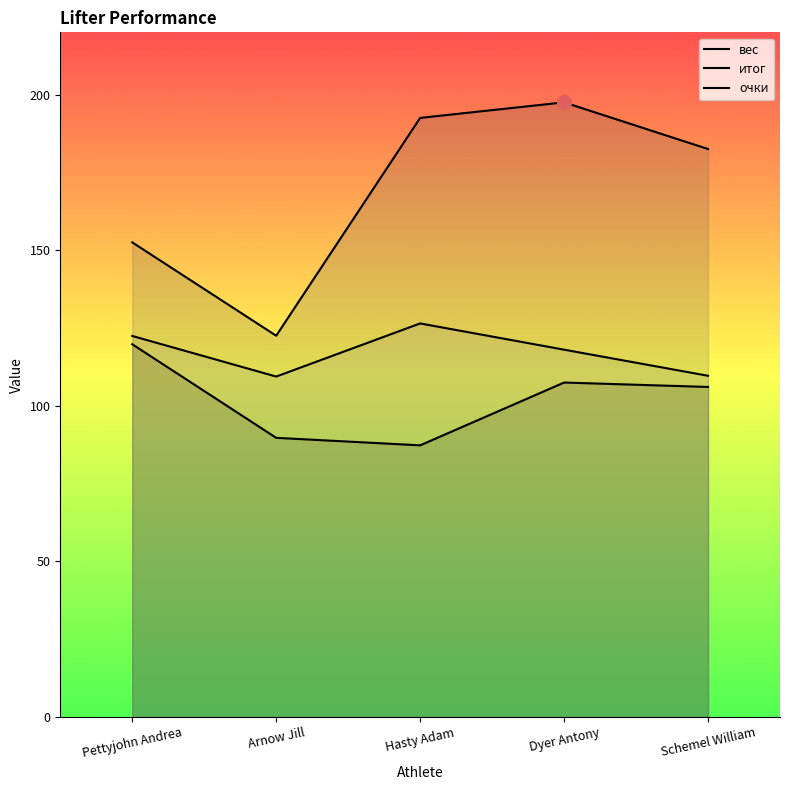

In очки, how many points are higher than both neighbors (excluding endpoints)?

1